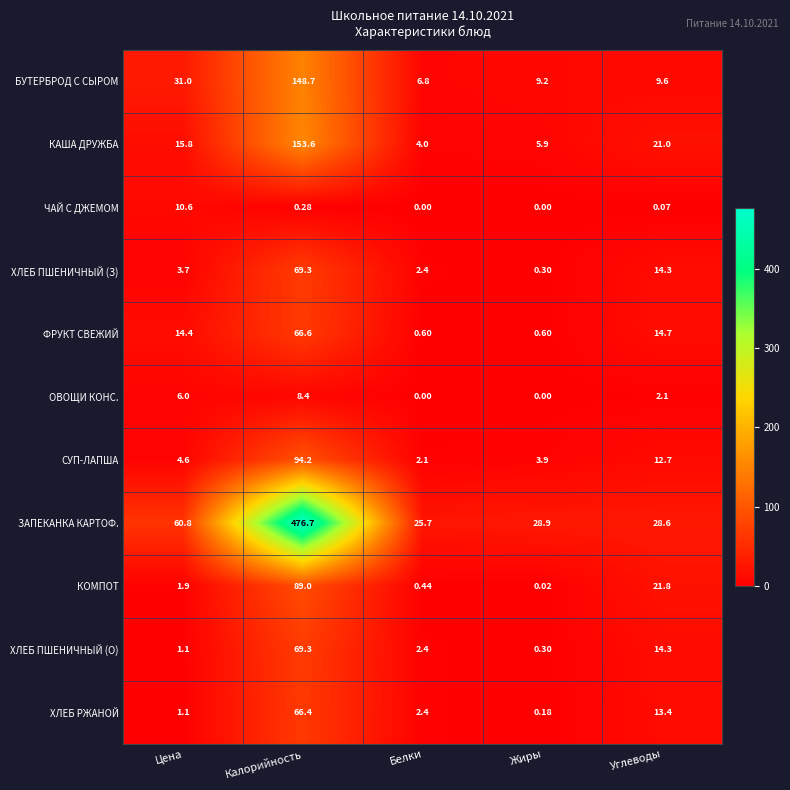

Between Цена and Белки, which series saw the biggest shift?

ЗАПЕКАНКА КАРТОФ.